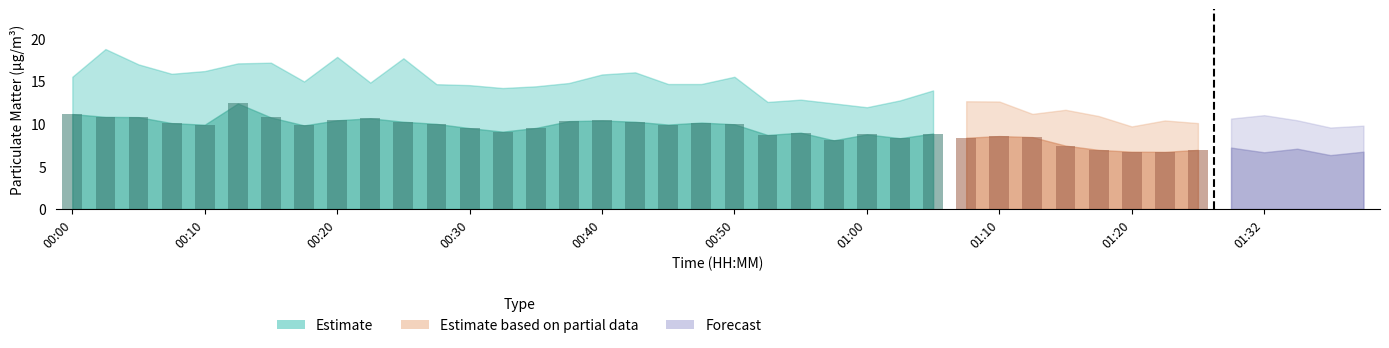

What is the total value across all series at 00:00?

26.6